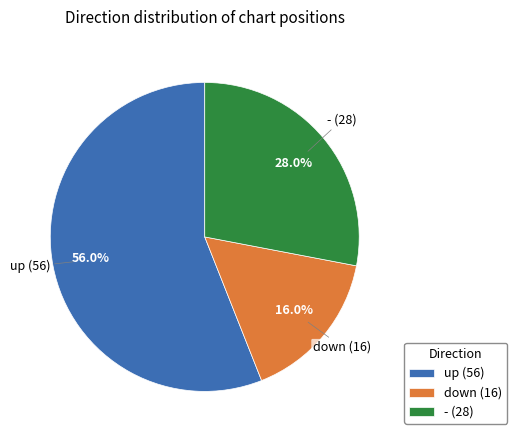

What percentage is the - slice, to the nearest percent?

28%